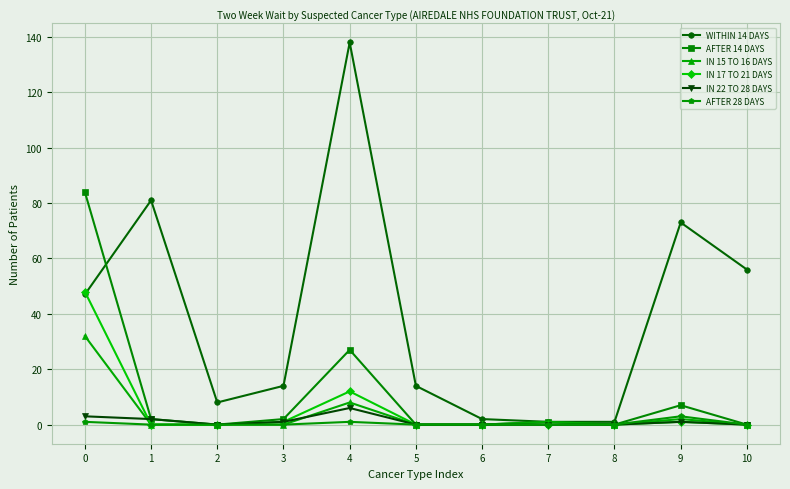

How many series are shown in this chart?

6